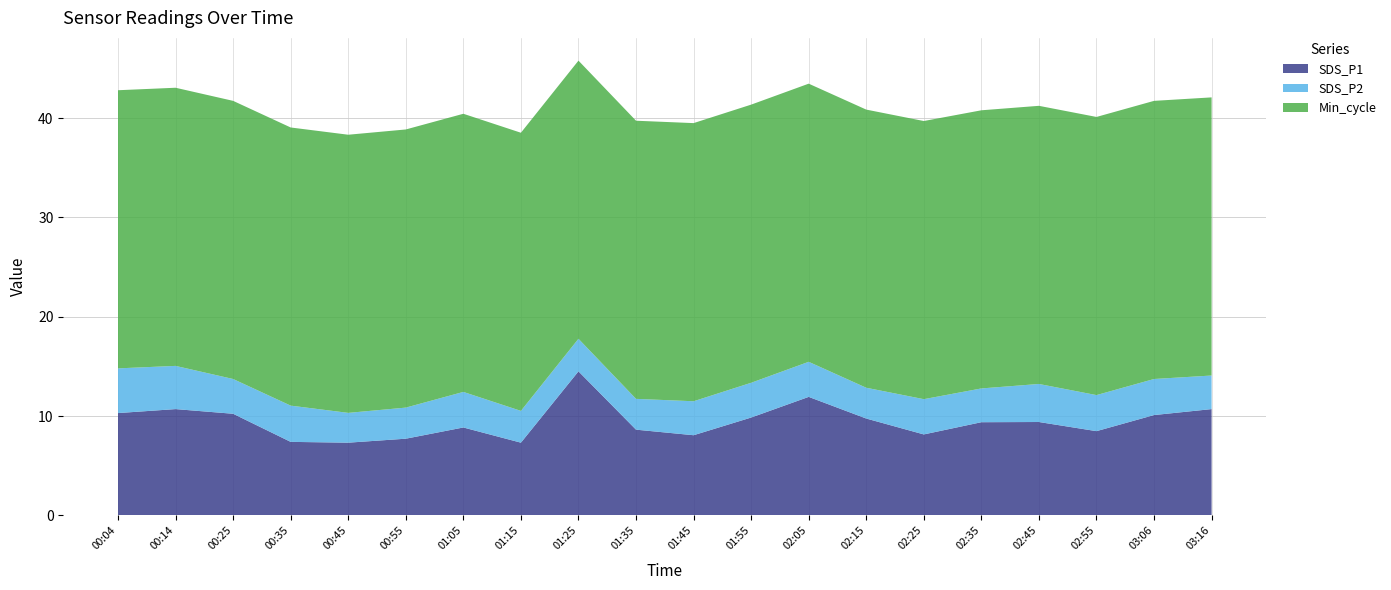

Reading left to right, transcribe all the data shown in this chart.

SDS_P1: 10.3	10.7	10.2	7.4	7.3	7.7	8.8	7.3	14.5	8.6	8.1	9.8	11.9	9.8	8.2	9.4	9.4	8.5	10.1	10.7
SDS_P2: 4.5	4.3	3.5	3.6	3.0	3.1	3.6	3.2	3.3	3.1	3.4	3.5	3.5	3.1	3.5	3.4	3.8	3.6	3.6	3.4
Min_cycle: 28.0	28.0	28.0	28.0	28.0	28.0	28.0	28.0	28.0	28.0	28.0	28.0	28.0	28.0	28.0	28.0	28.0	28.0	28.0	28.0